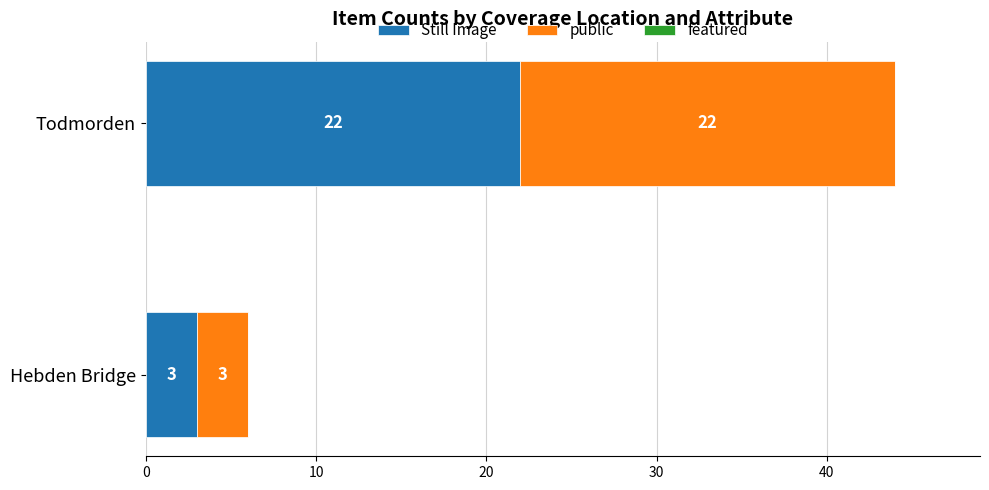

What is the sum of the Still Image values at Todmorden and Hebden Bridge?

25